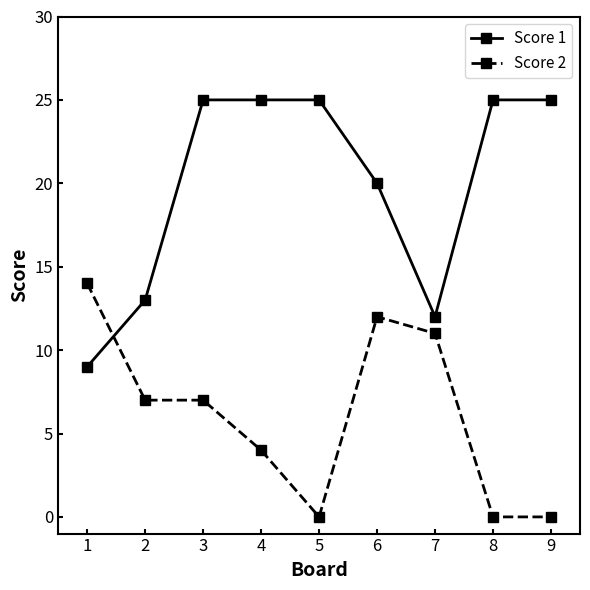

What is the average value of the Score 2 series?

6